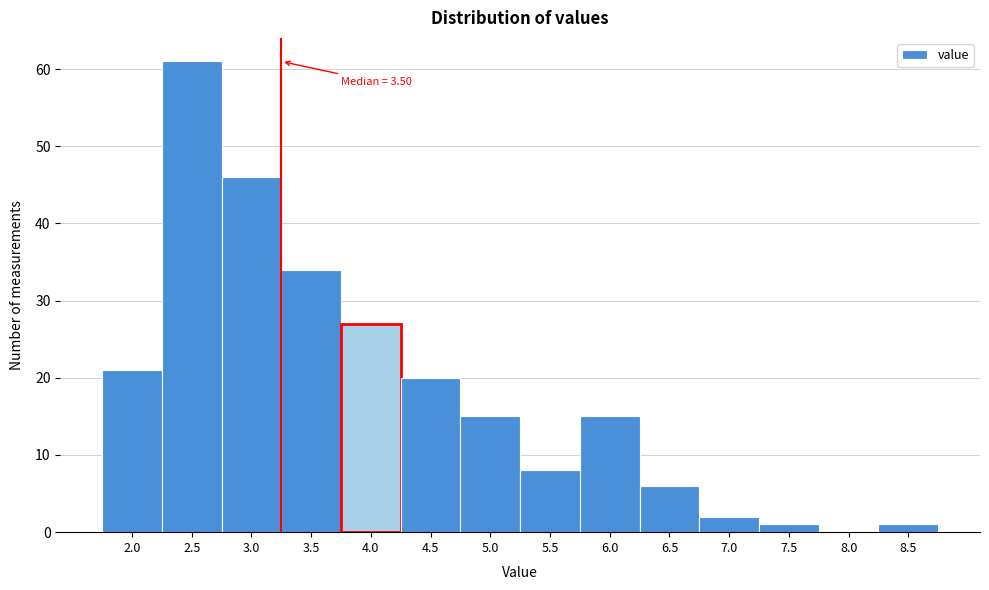

Reading left to right, list all the values displayed in this chart.

2.0=21	2.5=61	3.0=46	3.5=34	4.0=27	4.5=20	5.0=15	5.5=8	6.0=15	6.5=6	7.0=2	7.5=1	8.0=0	8.5=1